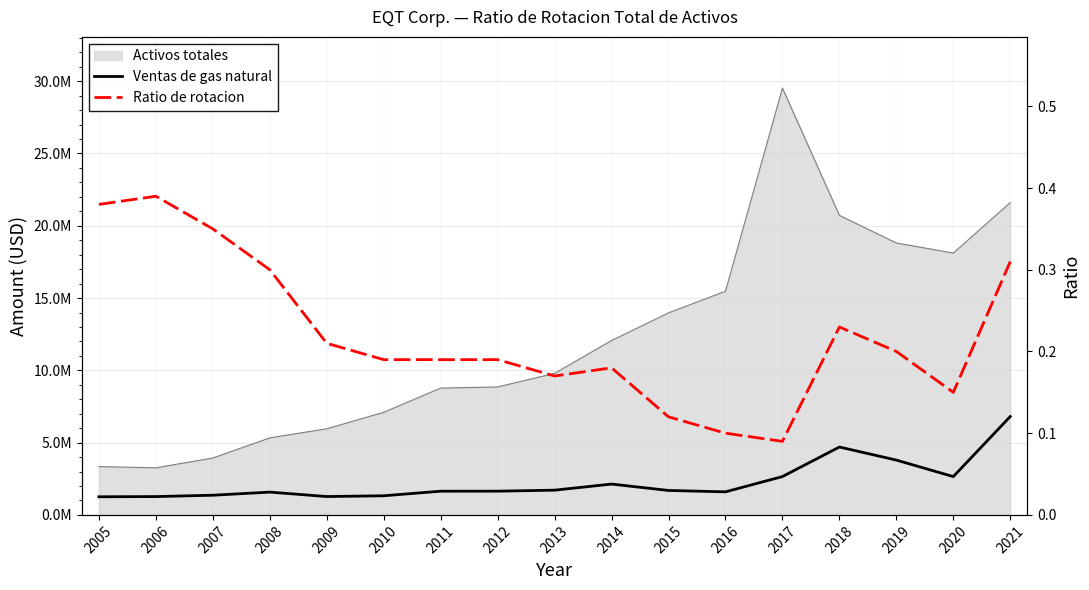

Count the number of categories in the chart.

17